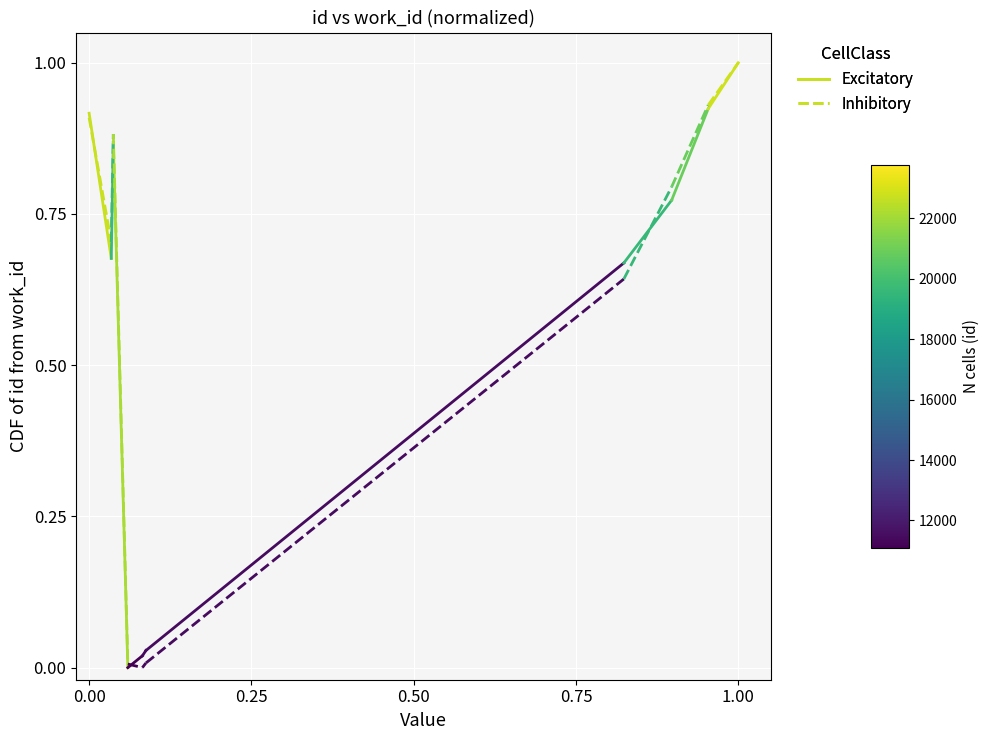

Is it true that Excitatory equals 0.9 at 0.00?

True